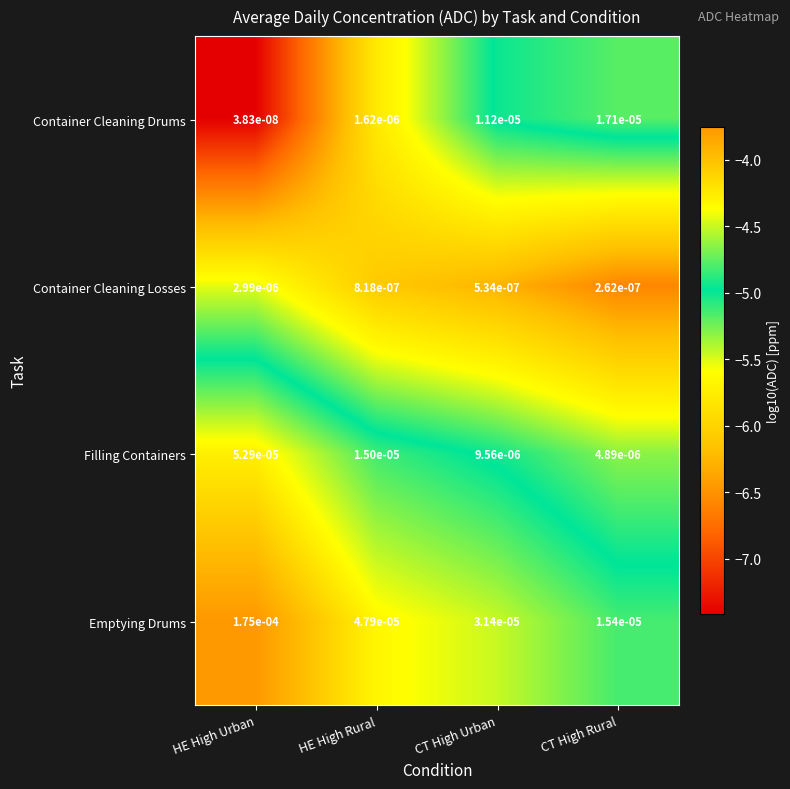

At which category is the sum across all series the highest?

HE High Urban